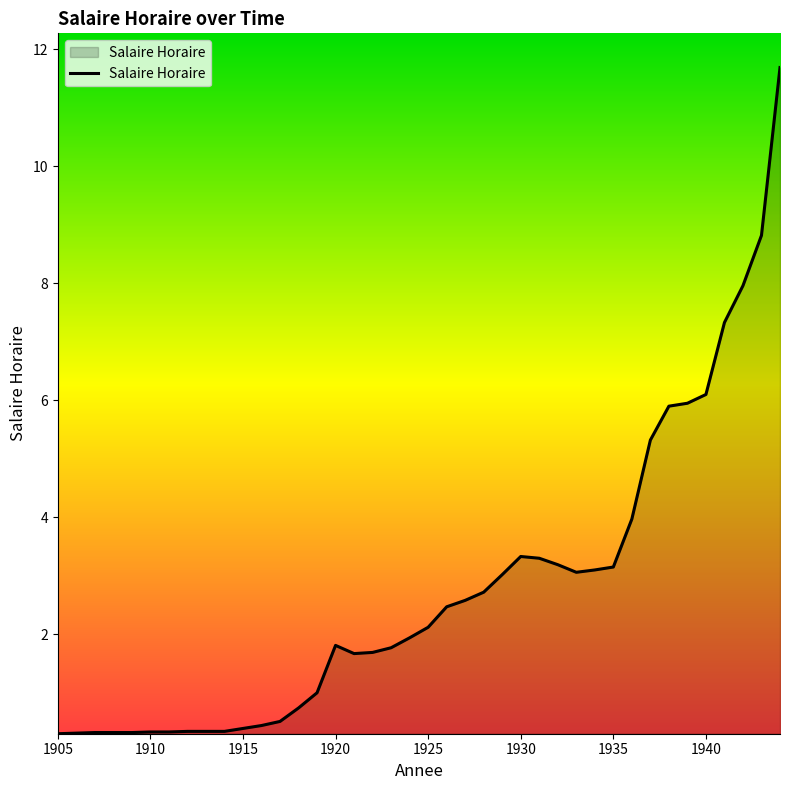

What is the greatest value displayed?

11.7